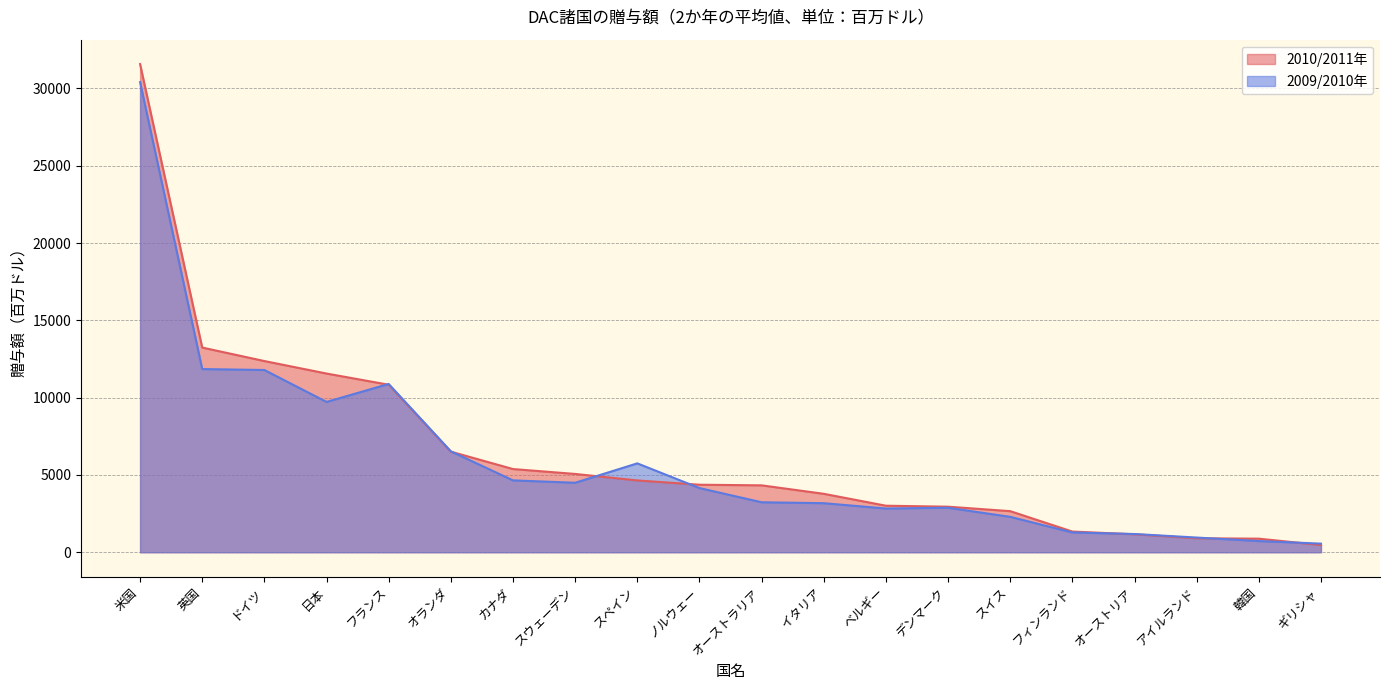

List the series in order of their peak value, highest first.

2010/2011年, 2009/2010年